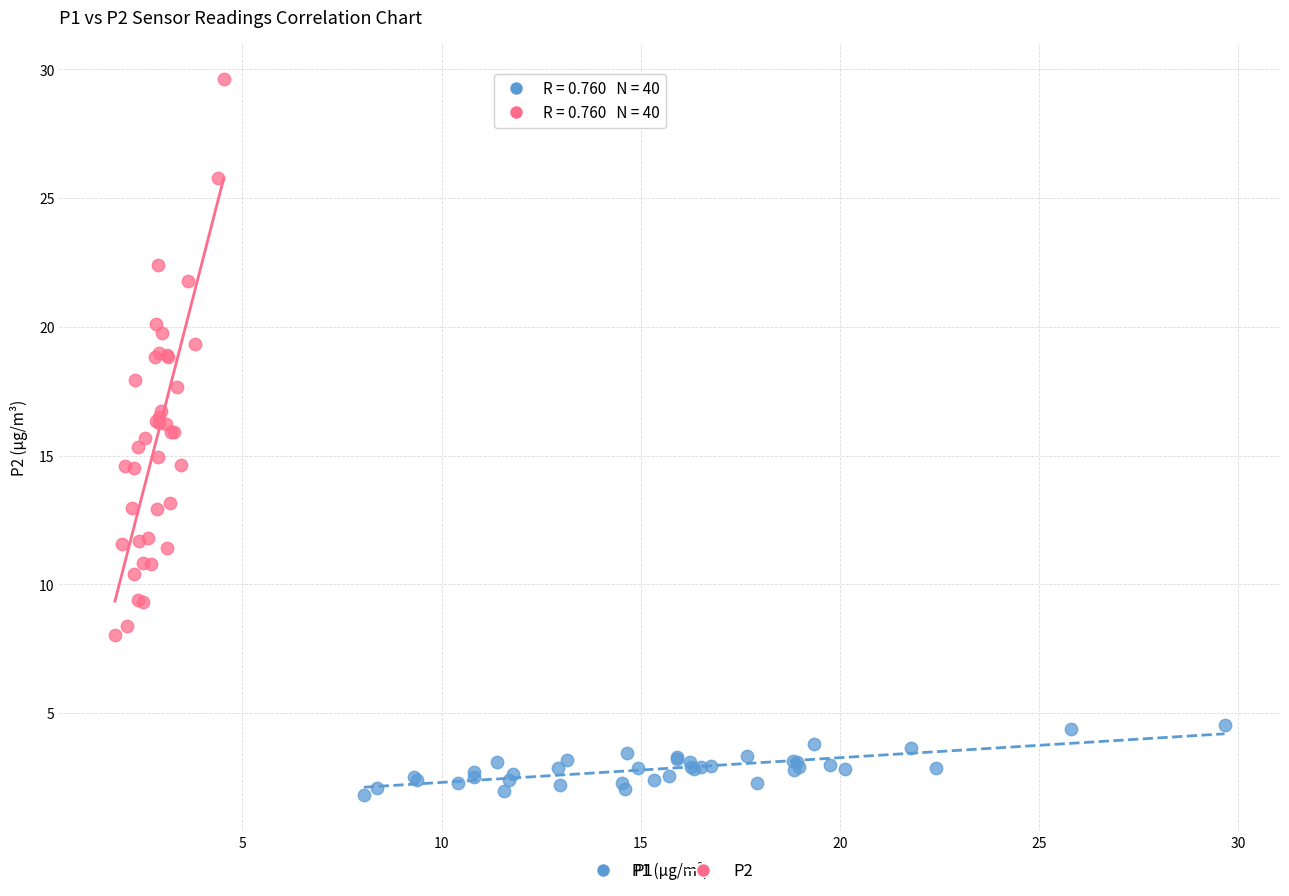

Which series has the widest spread of Y values?

P2